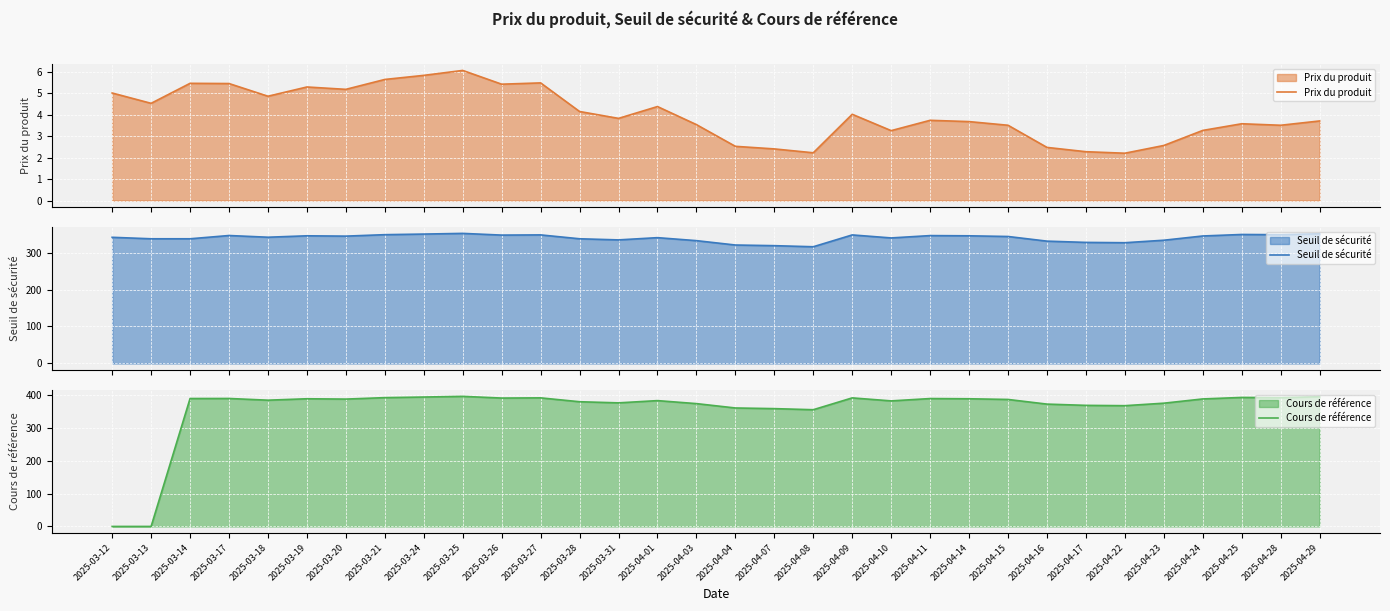

Reading right to left, transcribe all the data shown in this chart.

Prix du produit: 3.7	3.5	3.6	3.3	2.6	2.2	2.3	2.5	3.5	3.7	3.7	3.2	4.0	2.2	2.4	2.5	3.5	4.4	3.8	4.1	5.5	5.4	6.0	5.8	5.6	5.2	5.3	4.8	5.4	5.5	4.5	5.0
Seuil de sécurité: 350.7	348.1	348.7	344.7	333.2	326.5	327.3	330.7	343.3	345.2	345.7	339.4	347.5	315.6	318.5	320.3	332.1	340.1	334.1	337.1	347.6	347.1	351.7	349.8	348.2	344.3	345.2	341.3	345.9	337.1	337.1	341.1
Cours de référence: 394.0	391.2	391.9	387.3	374.4	366.8	367.8	371.6	385.7	387.8	388.4	381.4	390.5	354.6	357.9	359.8	373.1	382.2	375.4	378.8	390.6	390.0	395.2	393.1	391.3	386.8	387.8	383.5	388.7	388.6	0.0	0.0